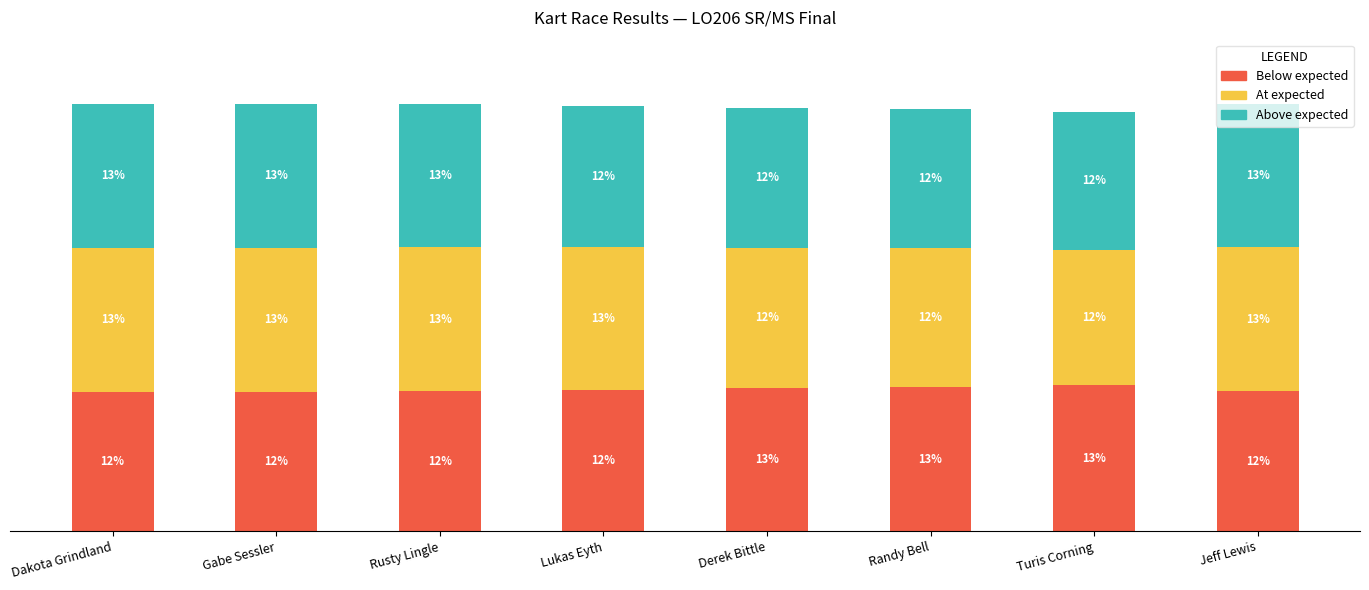

Which series changed the most between Lukas Eyth and Derek Bittle?

At expected